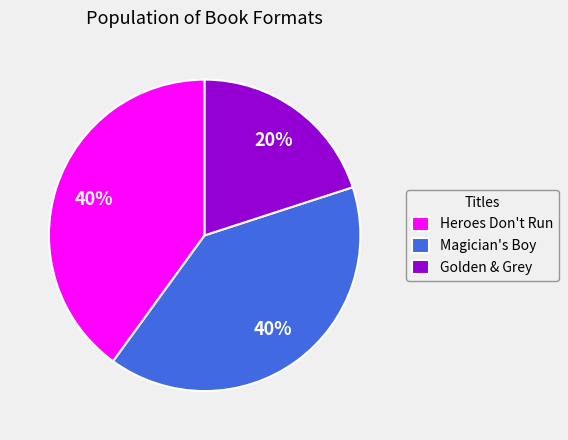

To the nearest percent, what percentage of the pie is Golden & Grey?

20%